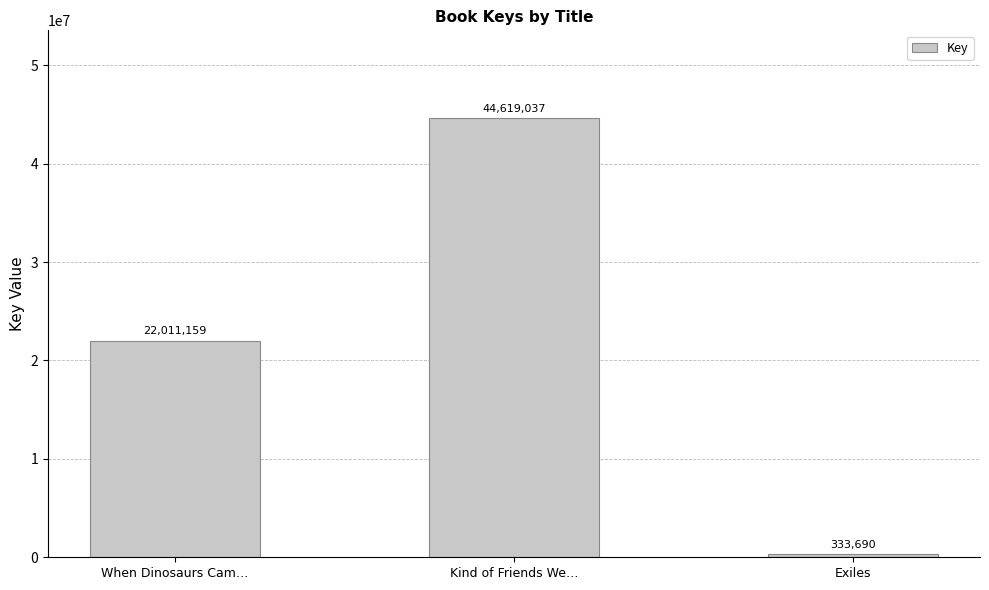

Reading left to right, extract all data points from this chart.

When Dinosaurs Cam…=22011159	Kind of Friends We…=44619037	Exiles=333690